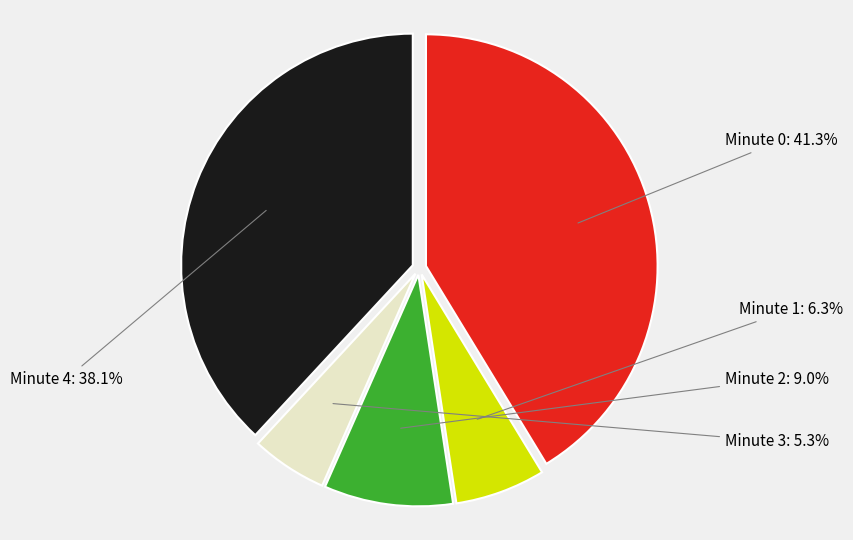

Is there a majority slice in this chart?

No